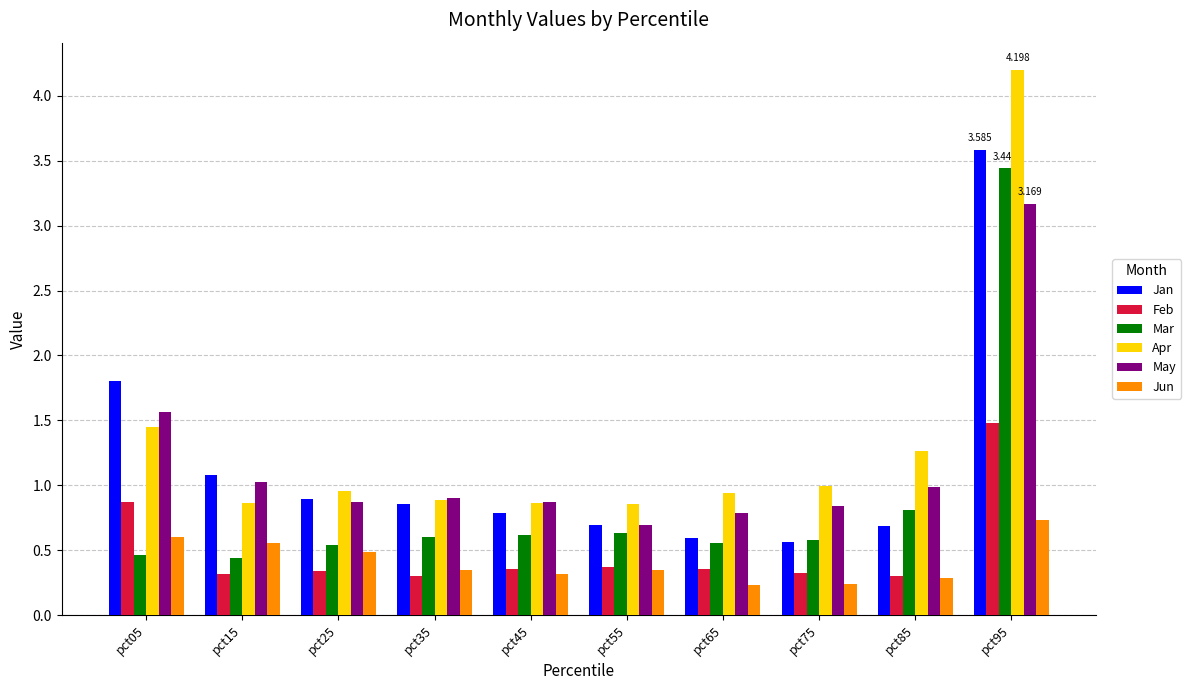

How many bars are there in total?

60